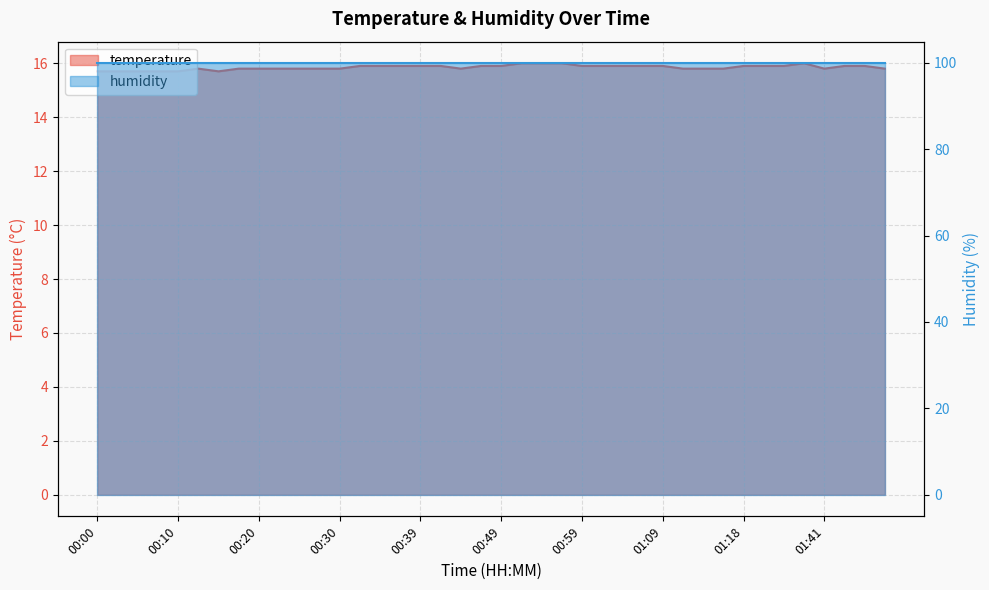

At which category does the data reach its first local valley?

00:15